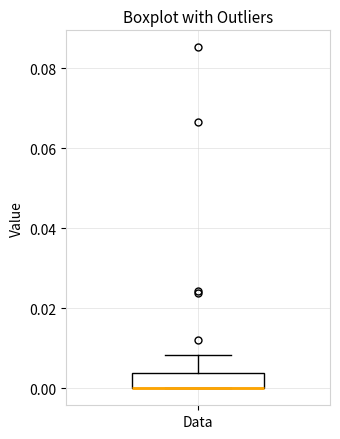

Where does the upper whisker of the box for Data end on the y-axis? The values are not printed on the chart, so give them approximately, as read against the axis.

0.008